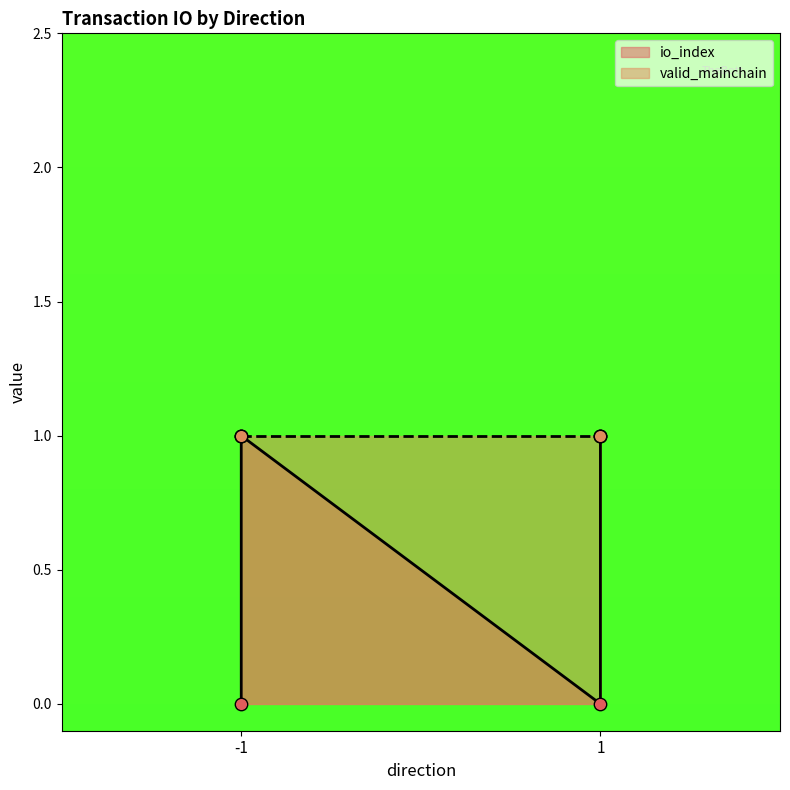

Which series reaches the maximum Y coordinate?

io_index